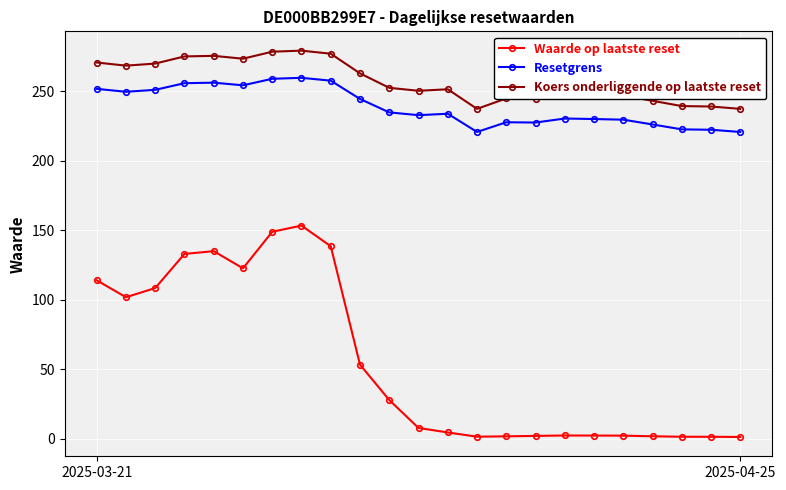

At how many categories does at least one series exceed 191?

23